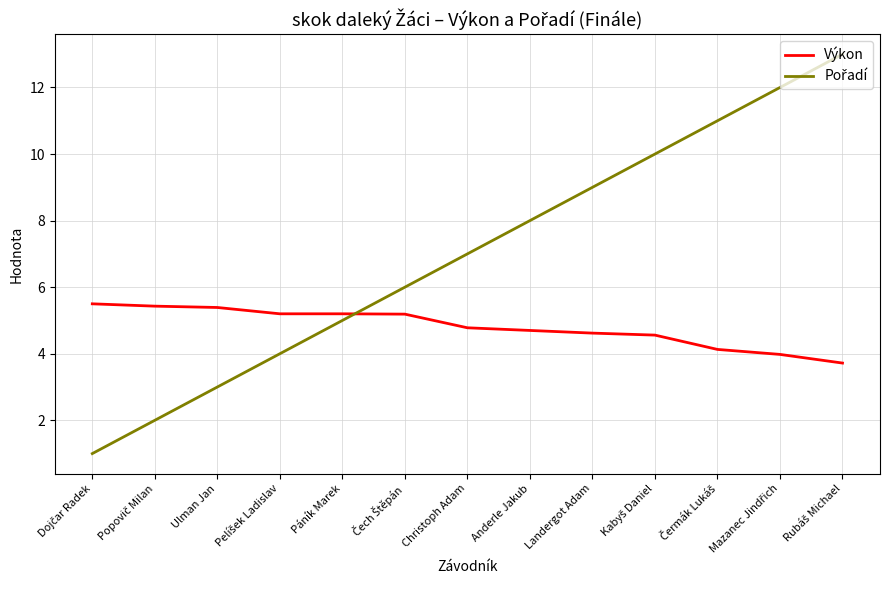

What is the difference between the maximum and minimum values in the Výkon series?

1.8